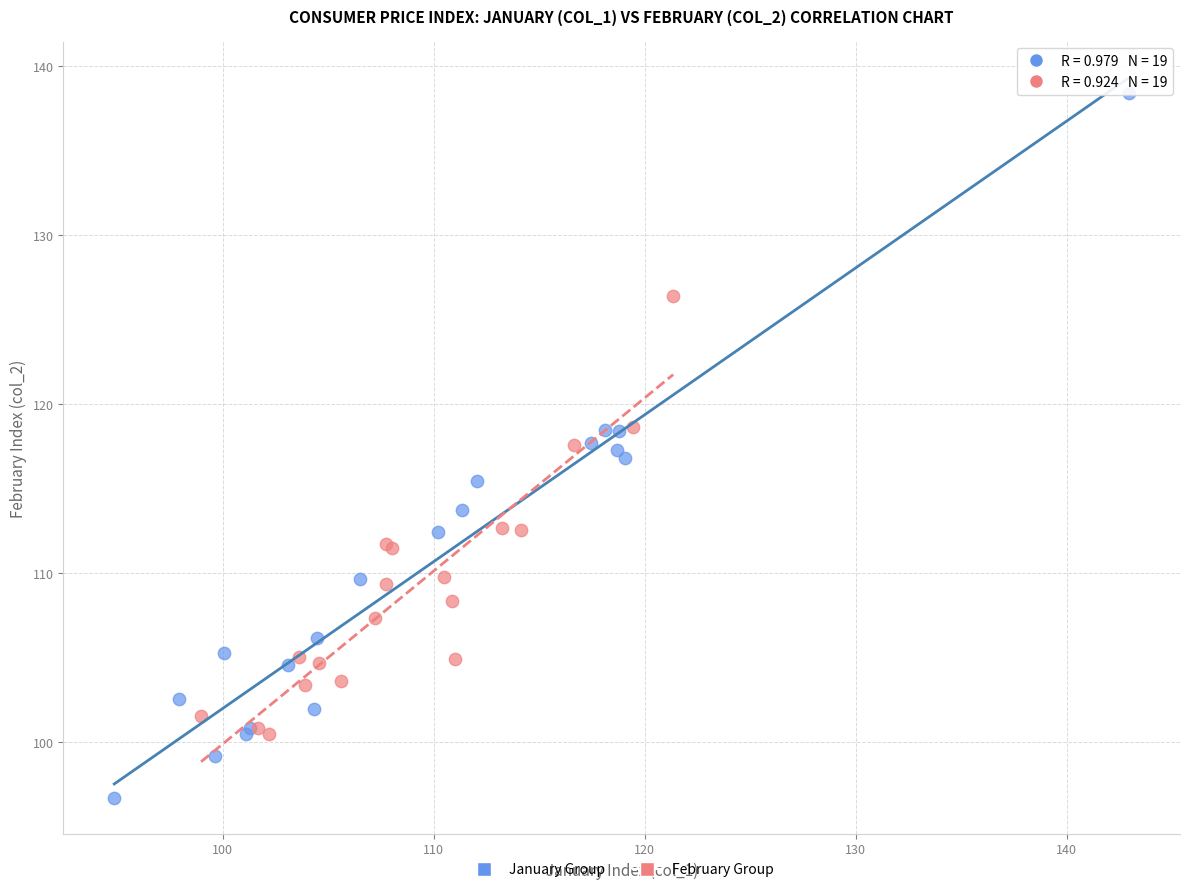

Which series reaches the minimum Y coordinate?

January Group